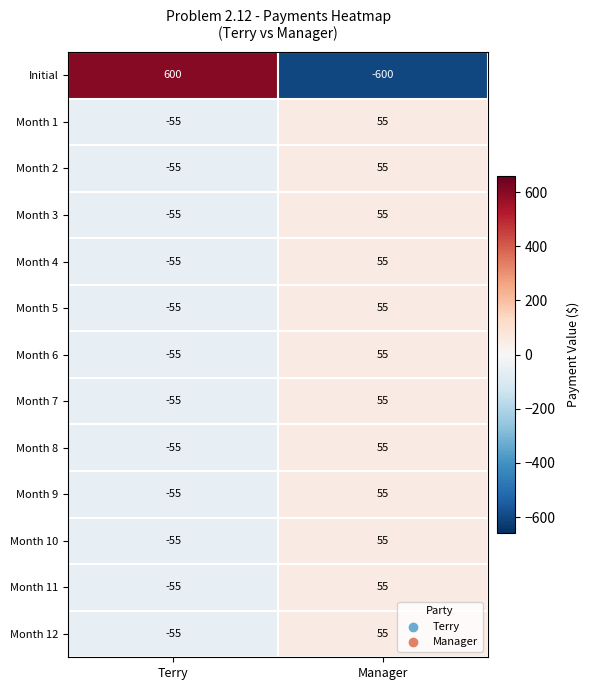

What is the lowest value of the Month 3 series?

-55